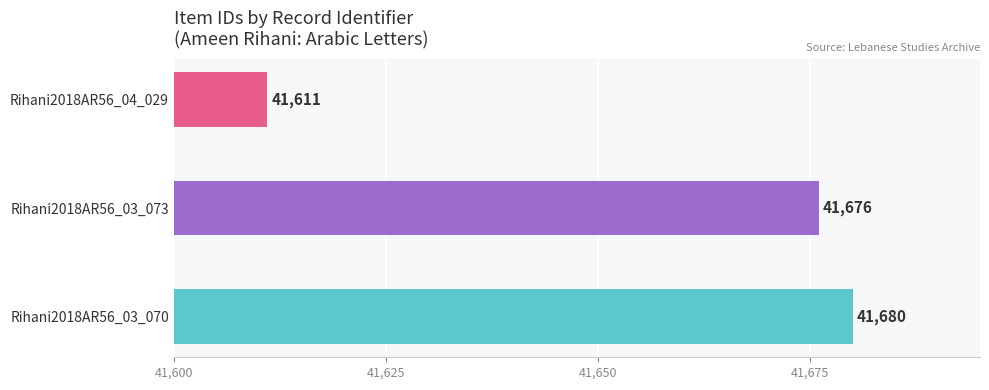

What is the sum of all values?

124967